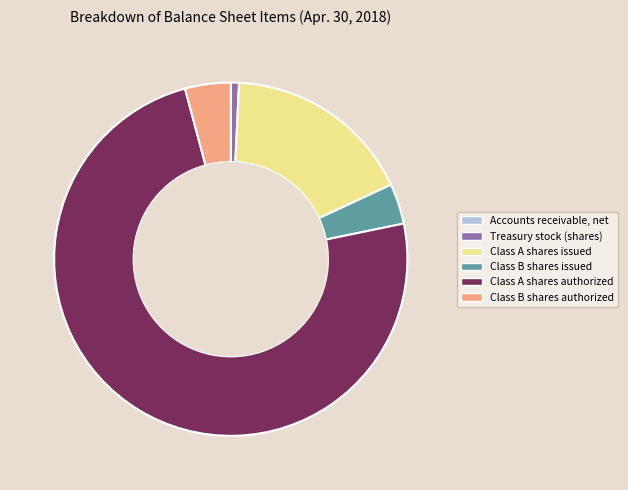

Which slice represents more than half of the pie?

Class A shares authorized